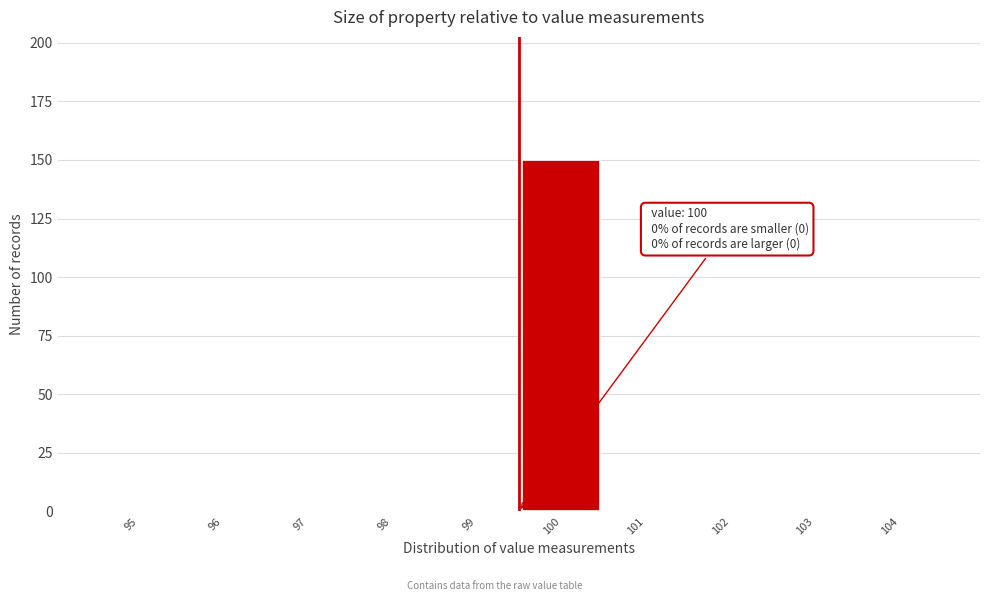

Reading right to left, extract all data points from this chart.

104=0	103=0	102=0	101=0	100=150	99=0	98=0	97=0	96=0	95=0